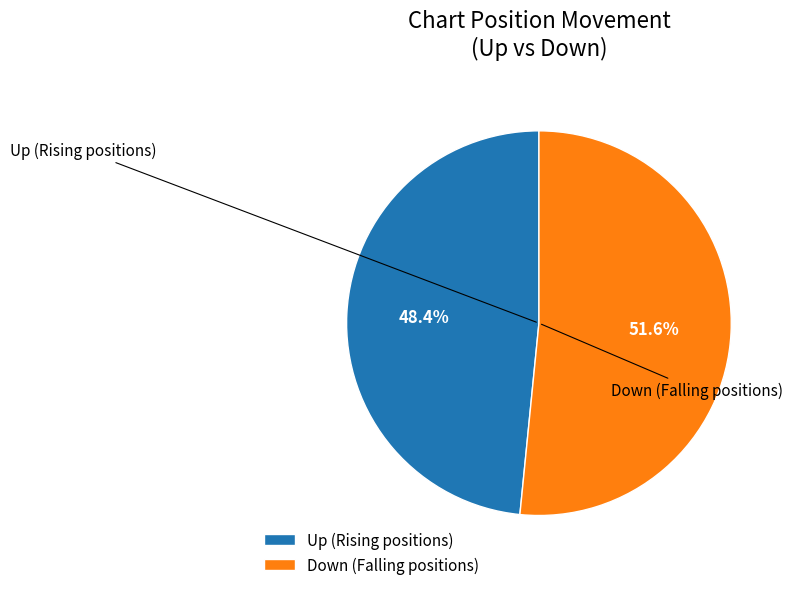

What is the largest slice in the pie chart?

Down (Falling positions)